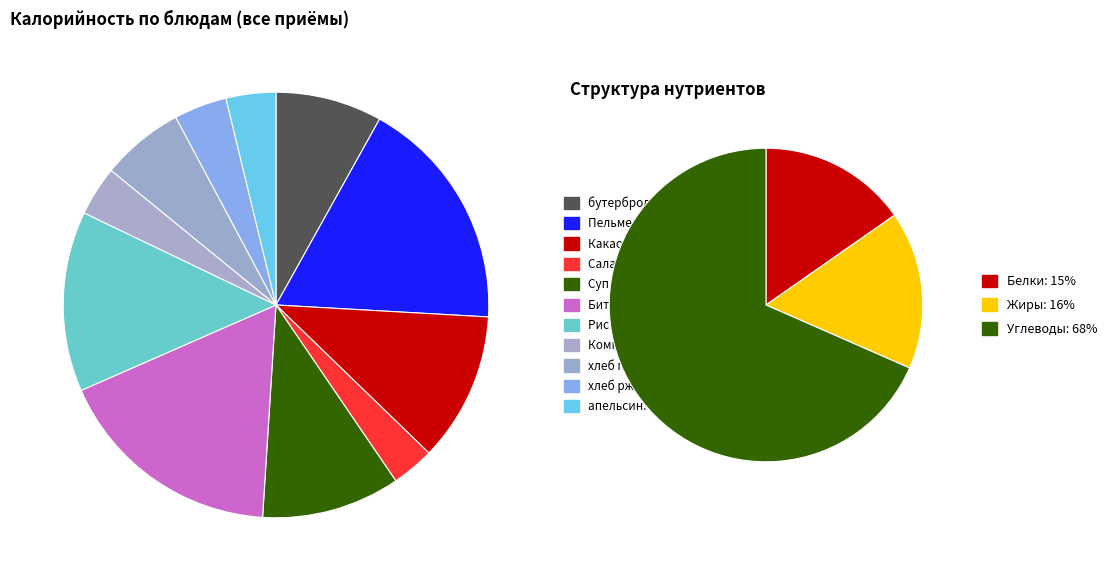

What percentage is NOT represented by Пельмени отварные?

79.9%